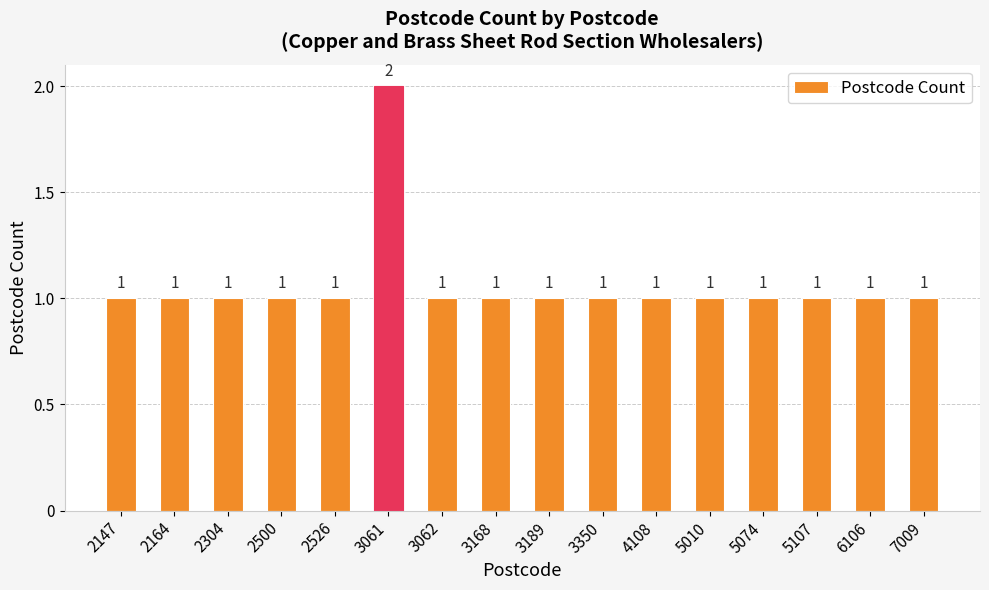

Which label corresponds to the largest value in the chart?

3061